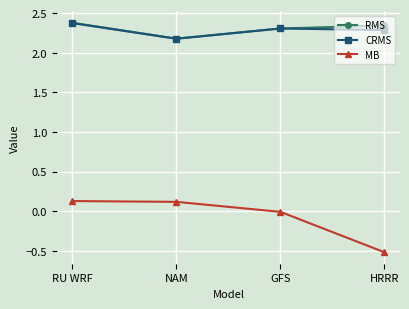

What is the sum of all MB values?

-0.3